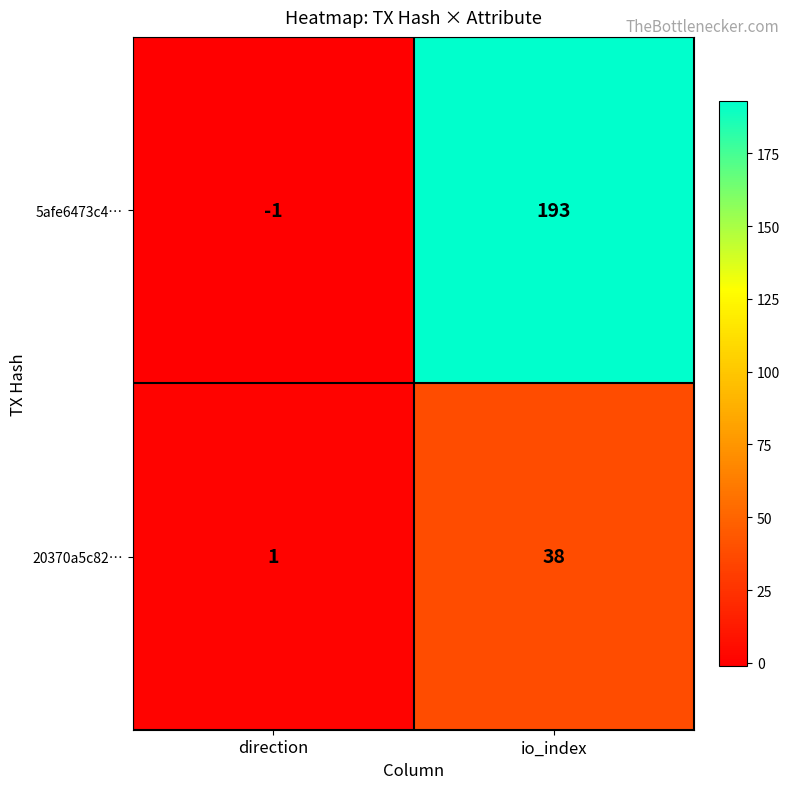

At which category does the chart reach its minimum across all series?

direction